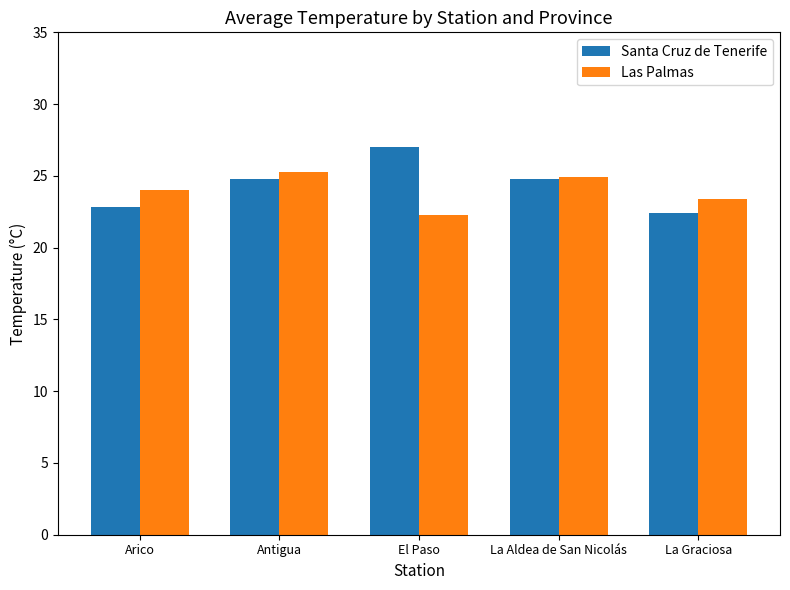

The Las Palmas series shows 9.2 at Arico. True or false?

False